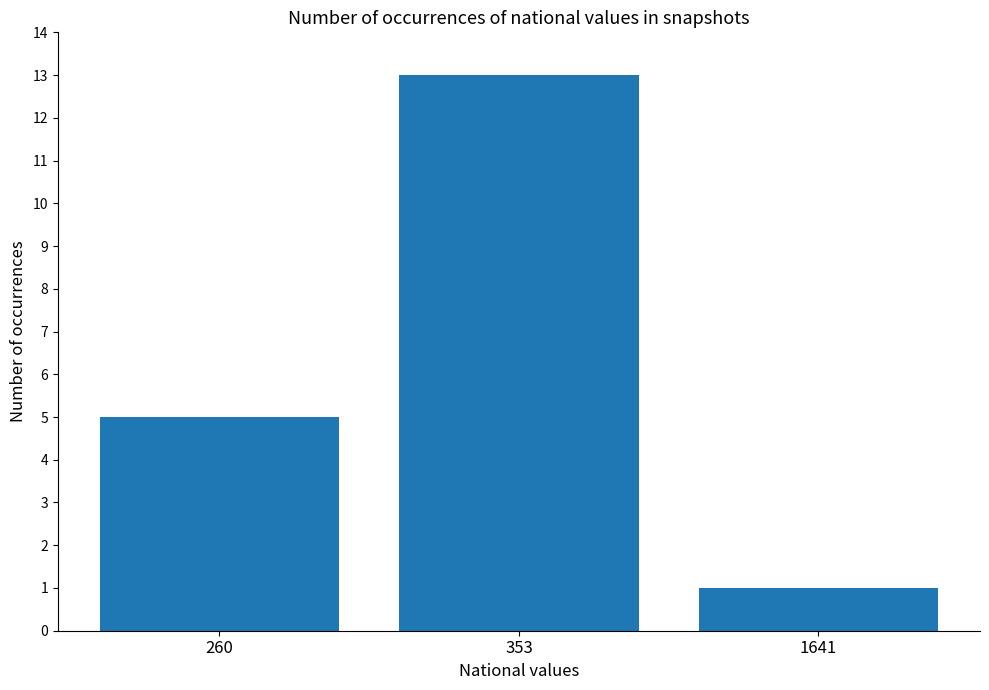

What is the sum of all values?

19